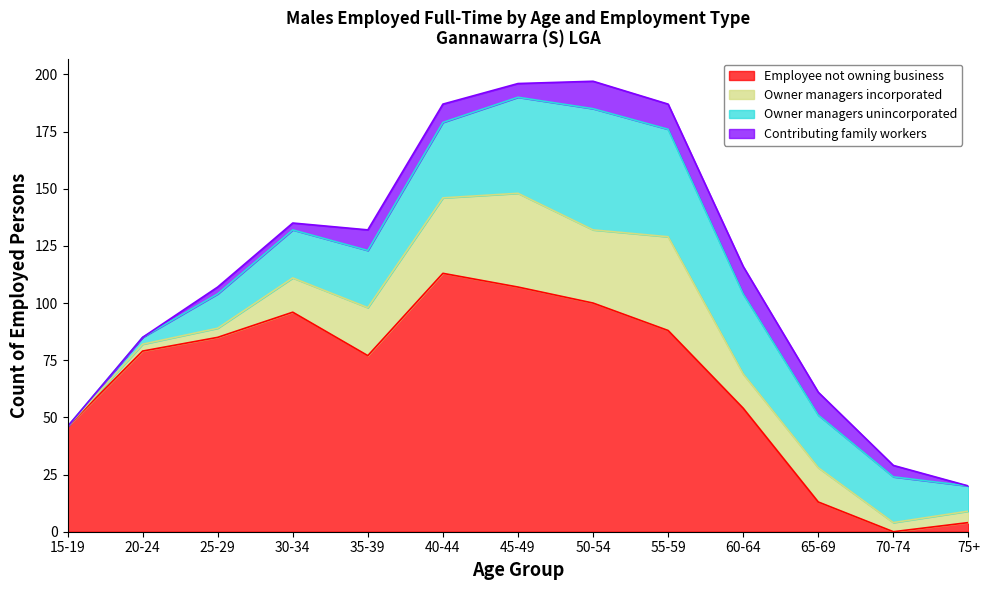

What is the highest value of the Employee not owning business series?

113